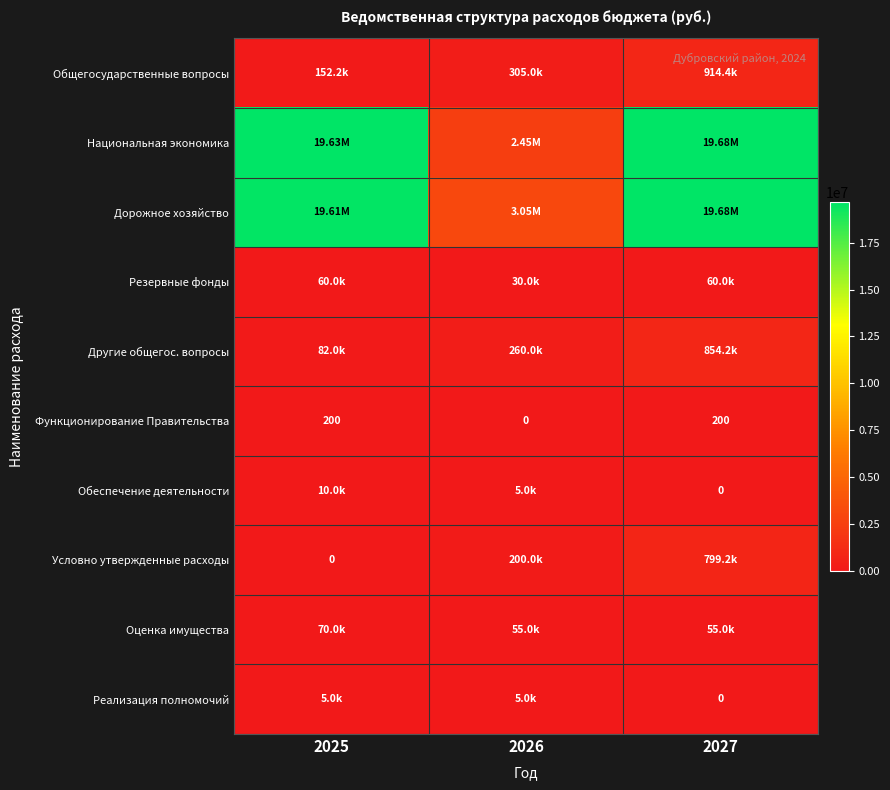

Is it true that Оценка имущества equals 82653 at 2026?

False